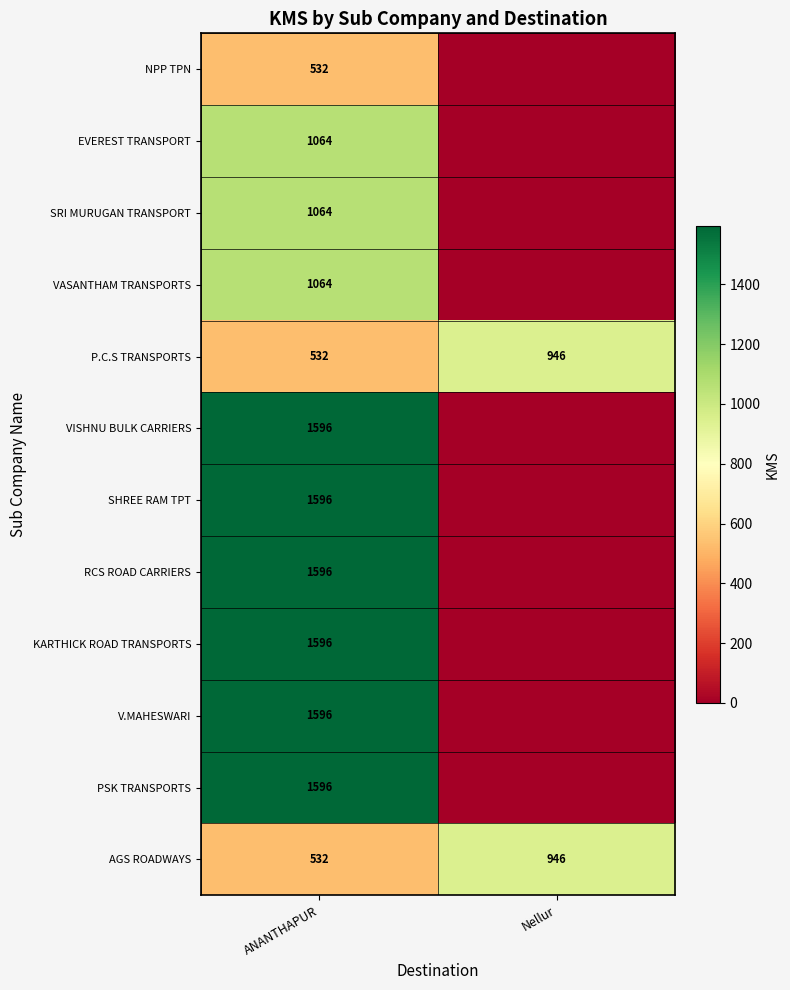

What is the difference between the highest and lowest values at Nellur?

946